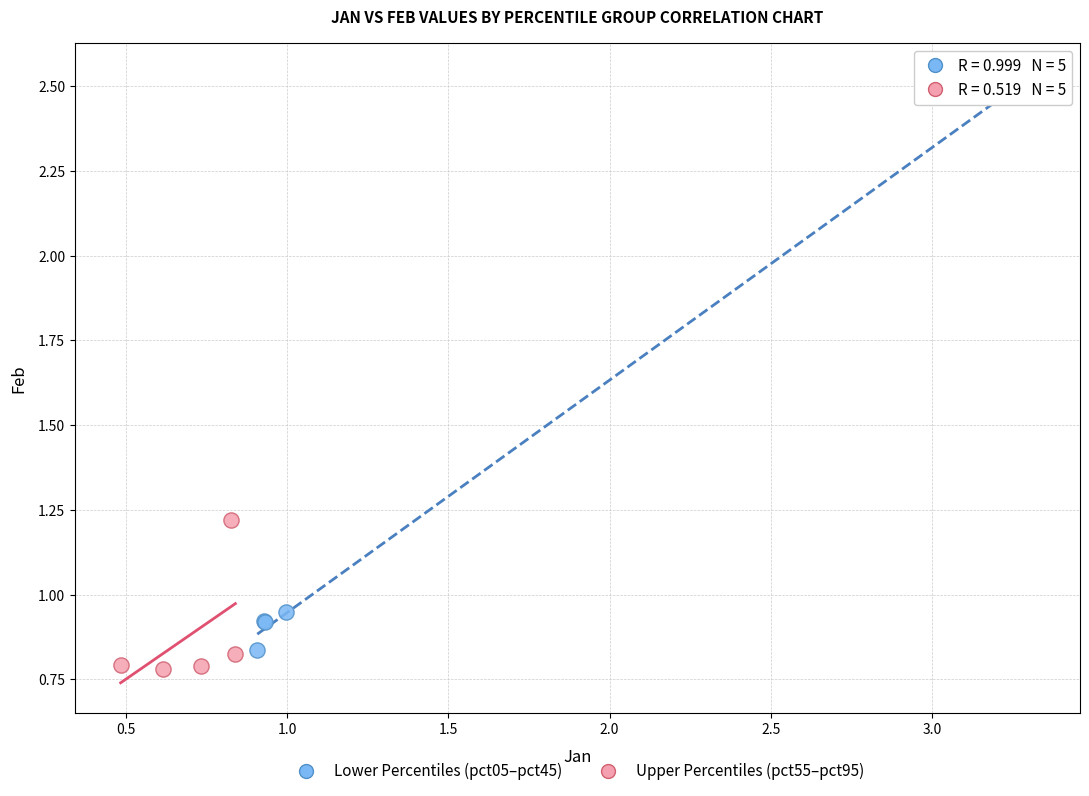

Which series reaches the maximum Y coordinate?

Lower Percentiles (pct05–pct45)